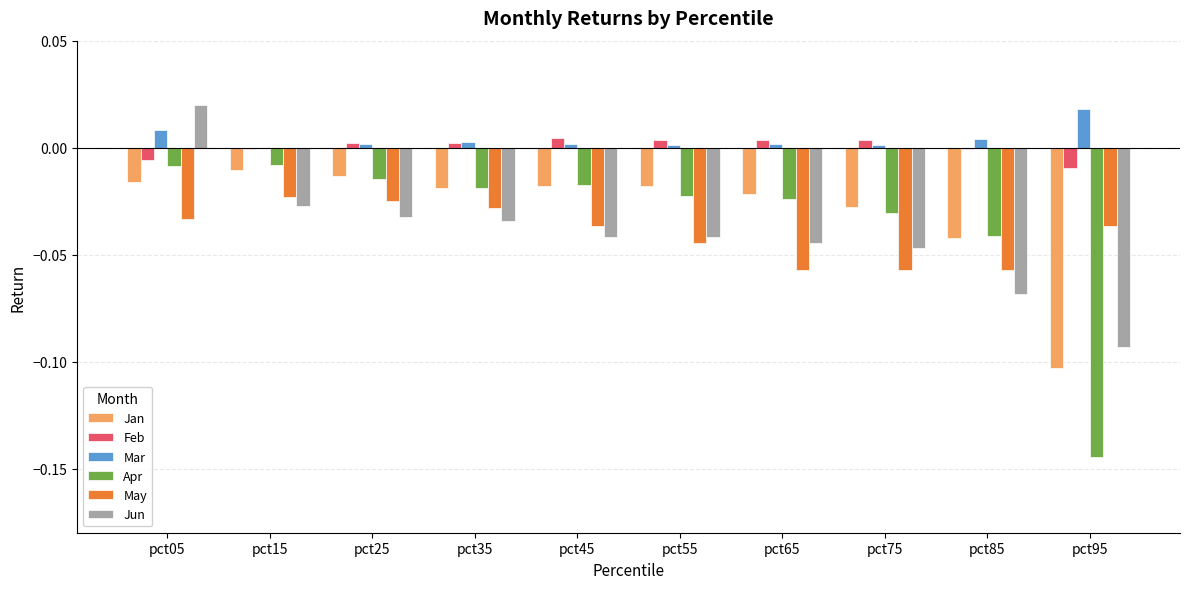

What is the total value across all series at pct95?

-0.4